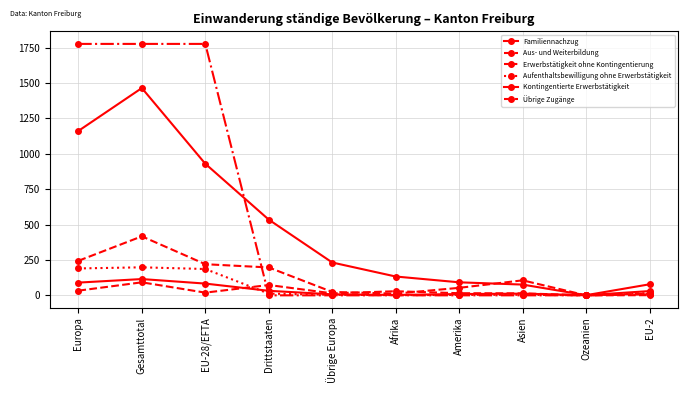

Does the chart have visible grid lines?

Yes